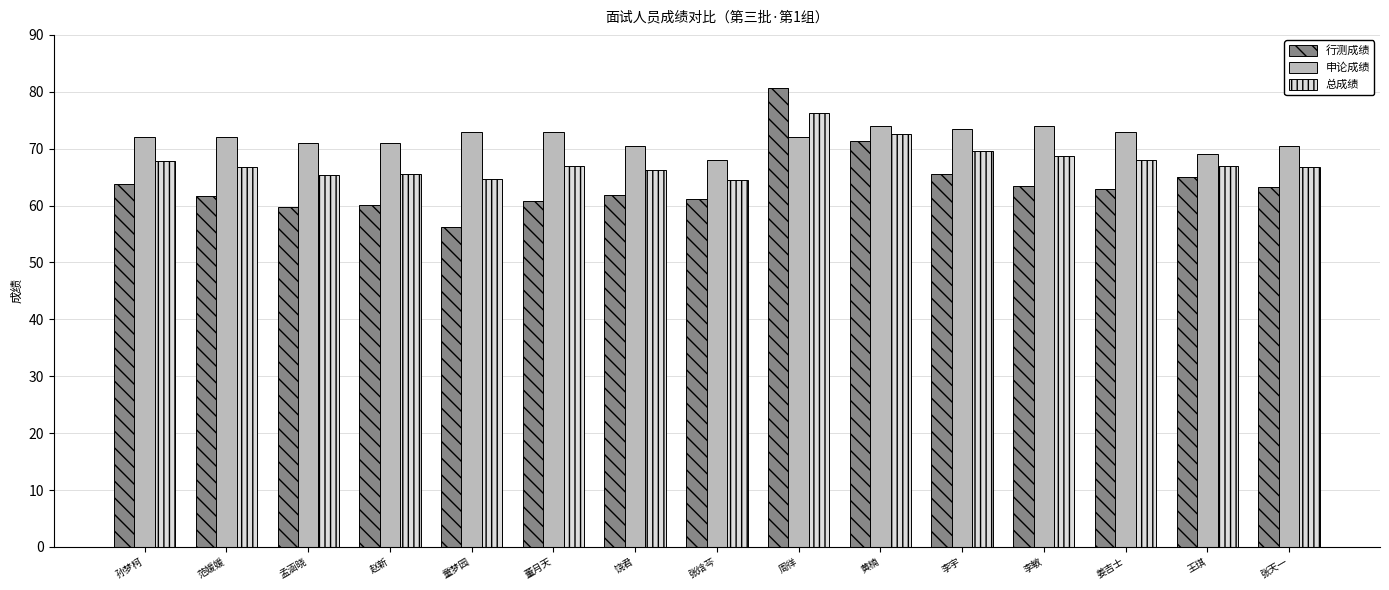

Which series has the widest spread of values?

行测成绩